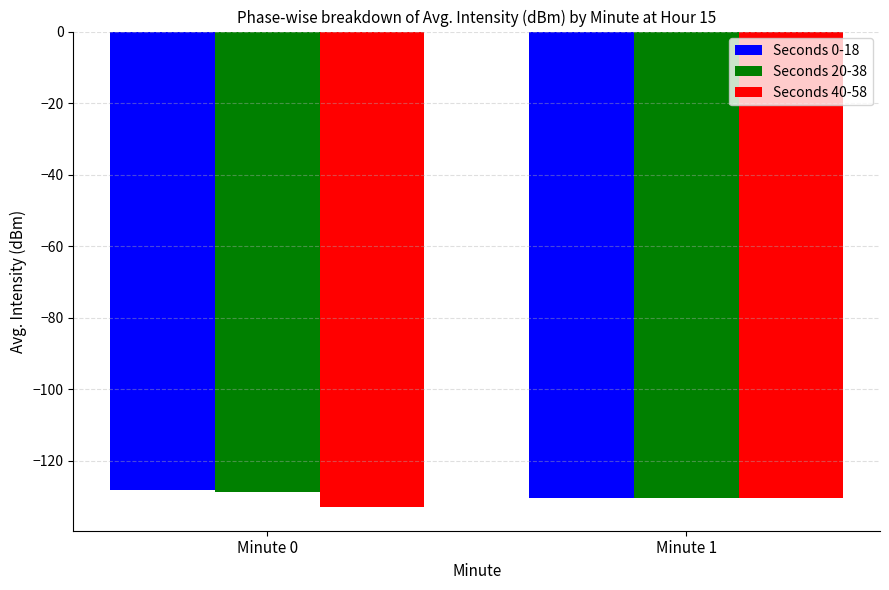

Reading left to right, what are all the values shown in this chart?

Seconds 0-18: -128.2	-130.6
Seconds 20-38: -128.7	-130.6
Seconds 40-58: -133.0	-130.6